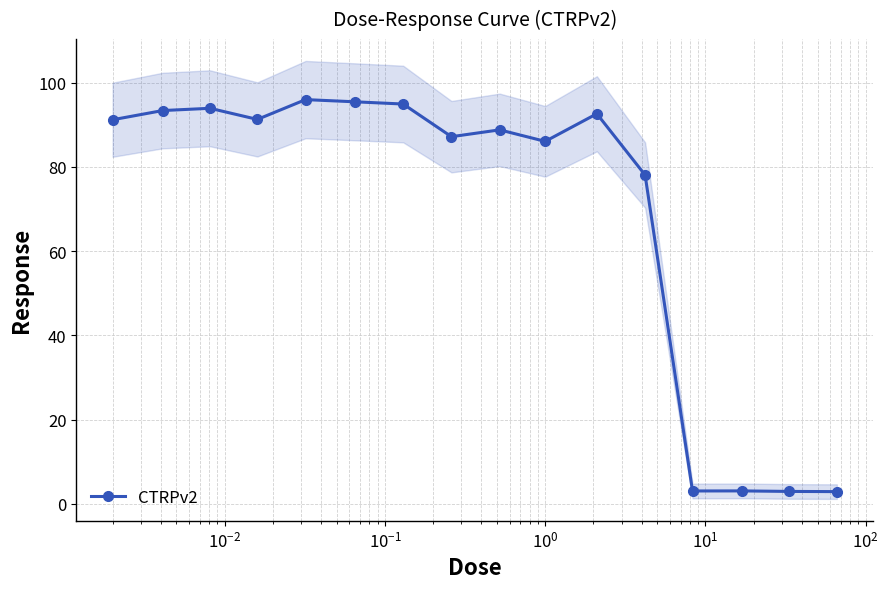

What is the minimum value for CTRPv2?

2.9